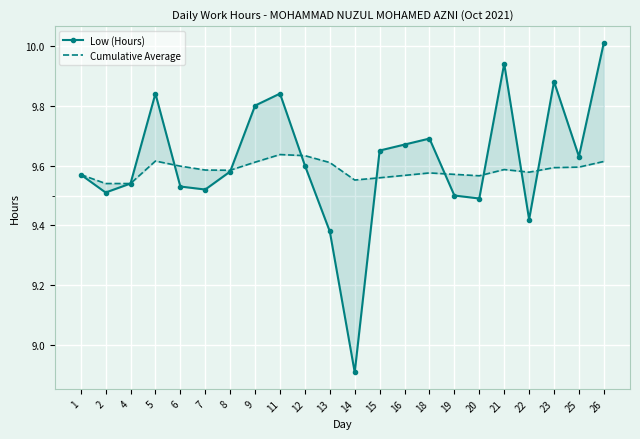

Which series ends up on top after the final intersection of Cumulative Average and Low (Hours)?

Low (Hours)